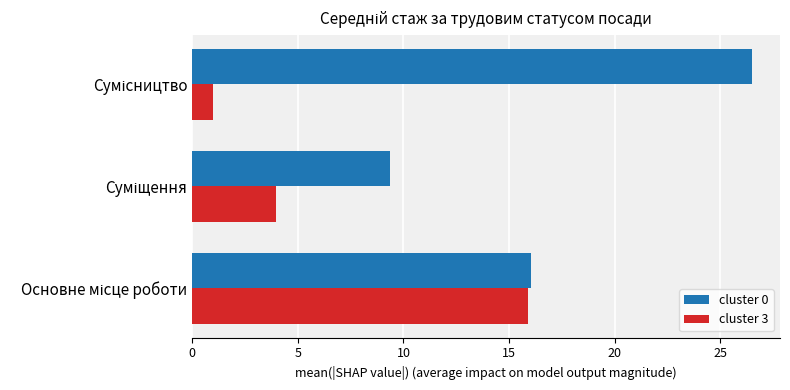

Which series has the widest spread of values?

cluster 0